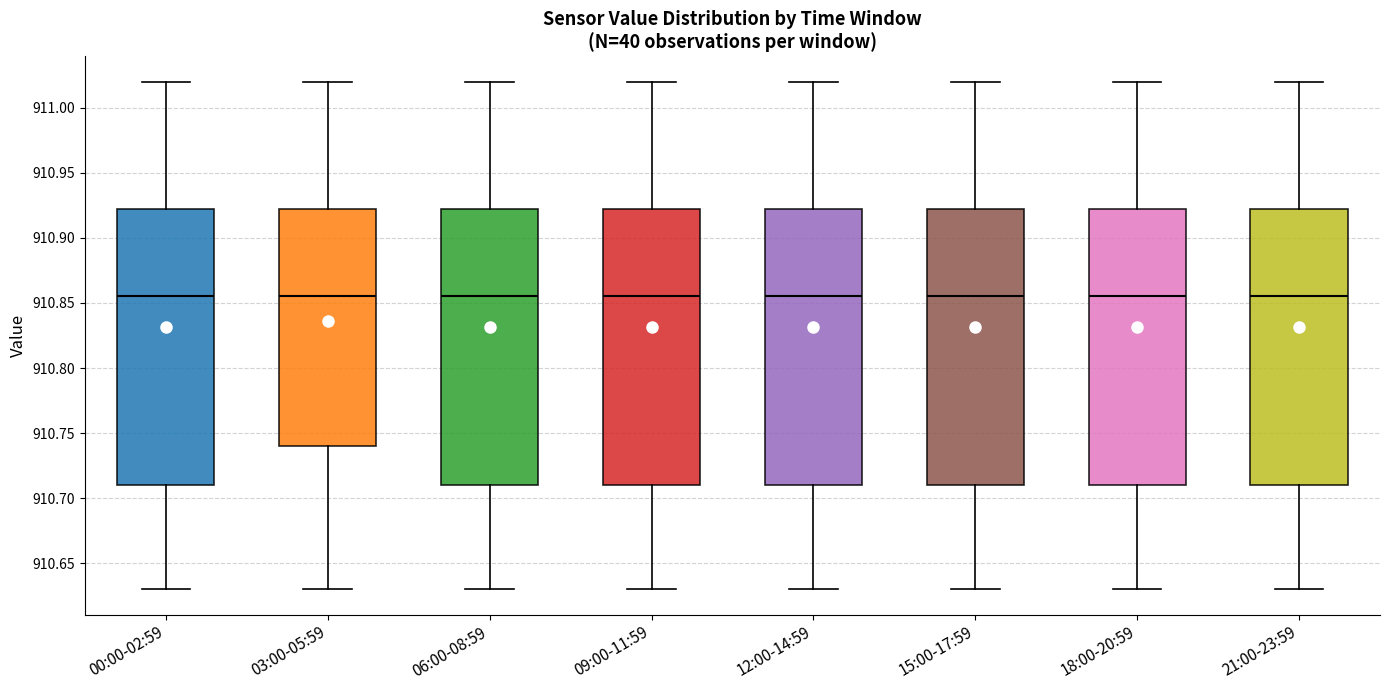

Reading left to right, read every box against the y-axis: the position of its median line, the range the box covers, and the ends of its whiskers. The values are not printed on the chart, so give them approximately, as read against the axis.

00:00-02:59: median 910.855, box 910.710 to 910.925, whiskers 910.630 to 911.020
03:00-05:59: median 910.855, box 910.740 to 910.925, whiskers 910.630 to 911.020
06:00-08:59: median 910.855, box 910.710 to 910.925, whiskers 910.630 to 911.020
09:00-11:59: median 910.855, box 910.710 to 910.925, whiskers 910.630 to 911.020
12:00-14:59: median 910.855, box 910.710 to 910.925, whiskers 910.630 to 911.020
15:00-17:59: median 910.855, box 910.710 to 910.925, whiskers 910.630 to 911.020
18:00-20:59: median 910.855, box 910.710 to 910.925, whiskers 910.630 to 911.020
21:00-23:59: median 910.855, box 910.710 to 910.925, whiskers 910.630 to 911.020